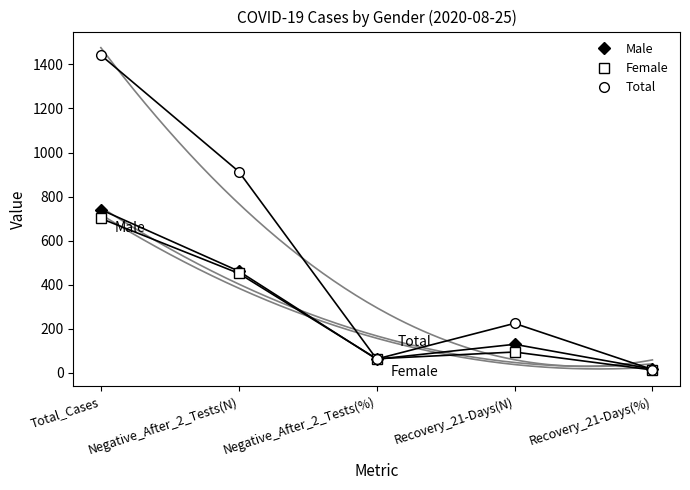

Reading right to left, what are all the values shown in this chart?

Male: Recovery_21-Days(%)=17.5	Recovery_21-Days(N)=130.0	Negative_After_2_Tests(%)=62.3	Negative_After_2_Tests(N)=462.0	Total_Cases=741.0
Female: Recovery_21-Days(%)=13.6	Recovery_21-Days(N)=95.0	Negative_After_2_Tests(%)=64.5	Negative_After_2_Tests(N)=452.0	Total_Cases=701.0
Total: Recovery_21-Days(%)=15.6	Recovery_21-Days(N)=225.0	Negative_After_2_Tests(%)=63.4	Negative_After_2_Tests(N)=914.0	Total_Cases=1442.0